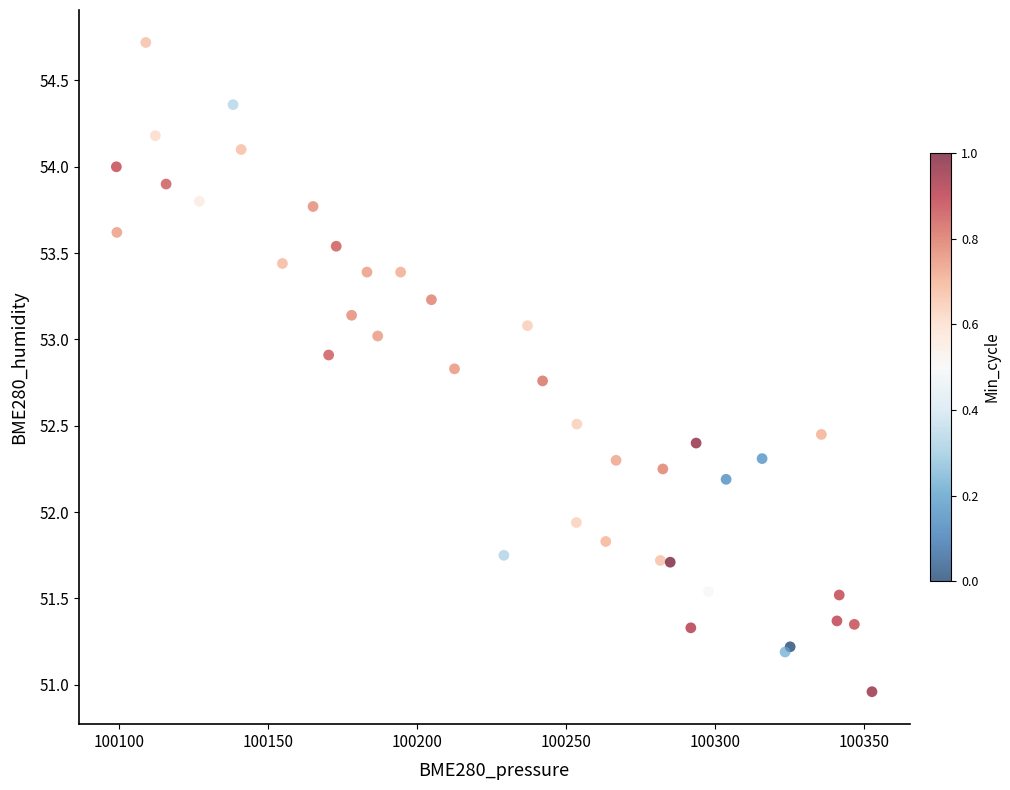

What Y value in the scatter plot is closest to 52?

51.9